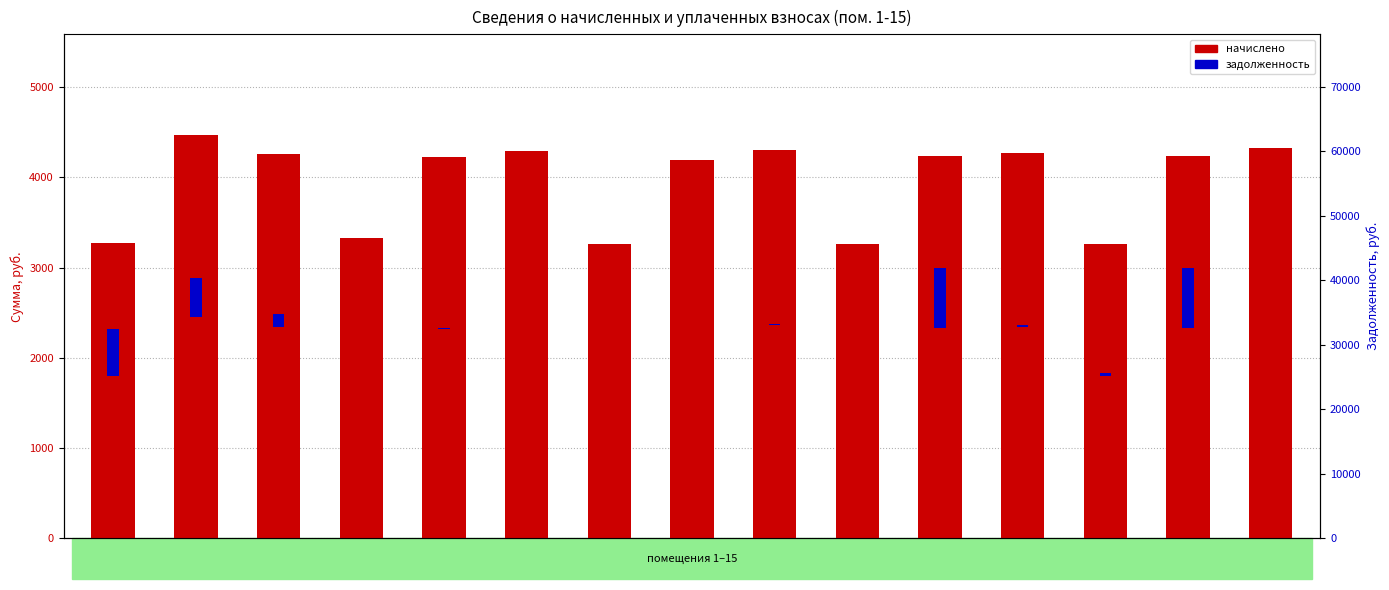

At how many categories does at least one series exceed 1309?

15